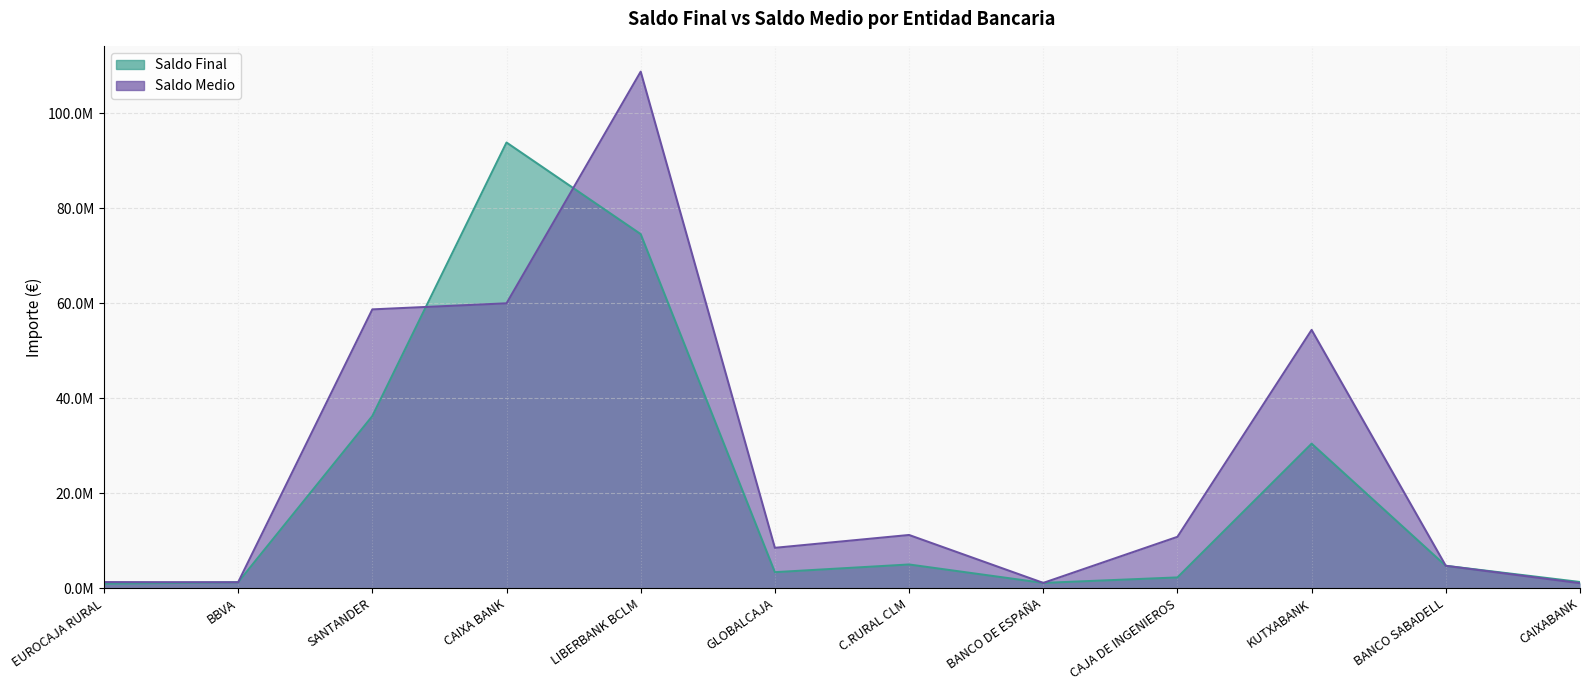

Reading right to left, extract all data points from this chart.

Saldo Final: CAIXABANK=1291013.7	BANCO SABADELL=4698692.5	KUTXABANK=30412993.0	CAJA DE INGENIEROS=2252429.6	BANCO DE ESPAÑA=1098290.2	C.RURAL CLM=4976838.7	GLOBALCAJA=3358898.9	LIBERBANK BCLM=74527457.8	CAIXA BANK=93812696.1	SANTANDER=36225655.3	BBVA=1239036.8	EUROCAJA RURAL=926737.9
Saldo Medio: CAIXABANK=1042901.7	BANCO SABADELL=4698720.6	KUTXABANK=54363178.9	CAJA DE INGENIEROS=10799843.5	BANCO DE ESPAÑA=1098290.2	C.RURAL CLM=11187774.5	GLOBALCAJA=8485395.2	LIBERBANK BCLM=108731241.5	CAIXA BANK=59961248.5	SANTANDER=58681573.1	BBVA=1239036.8	EUROCAJA RURAL=1274254.8